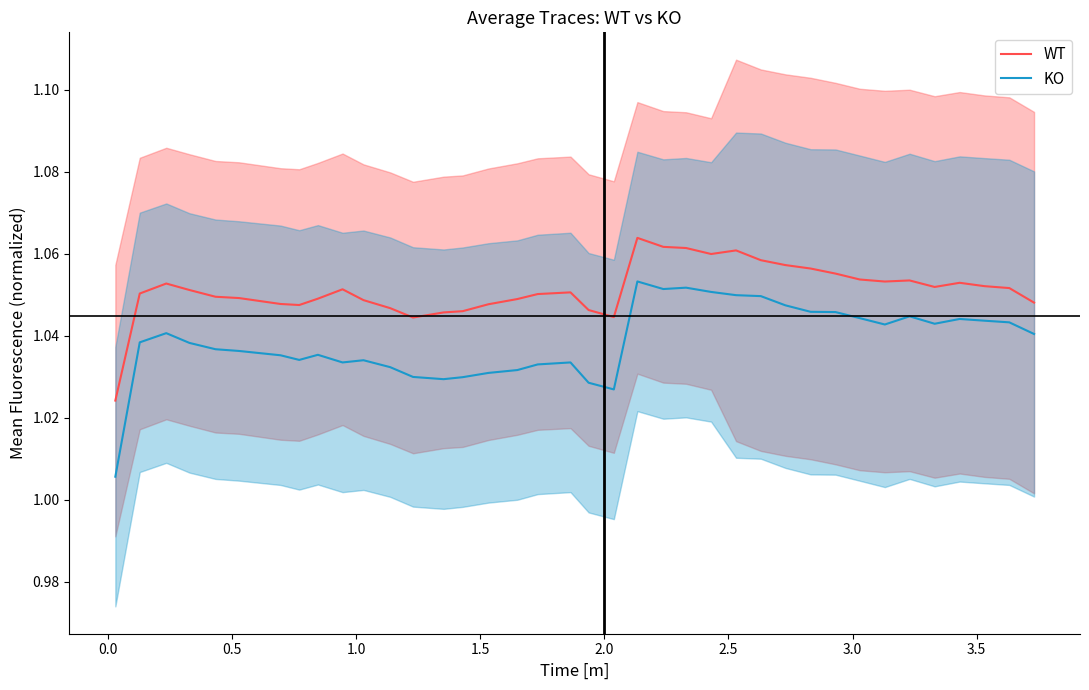

True or false: KO and WT cross at least once.

False